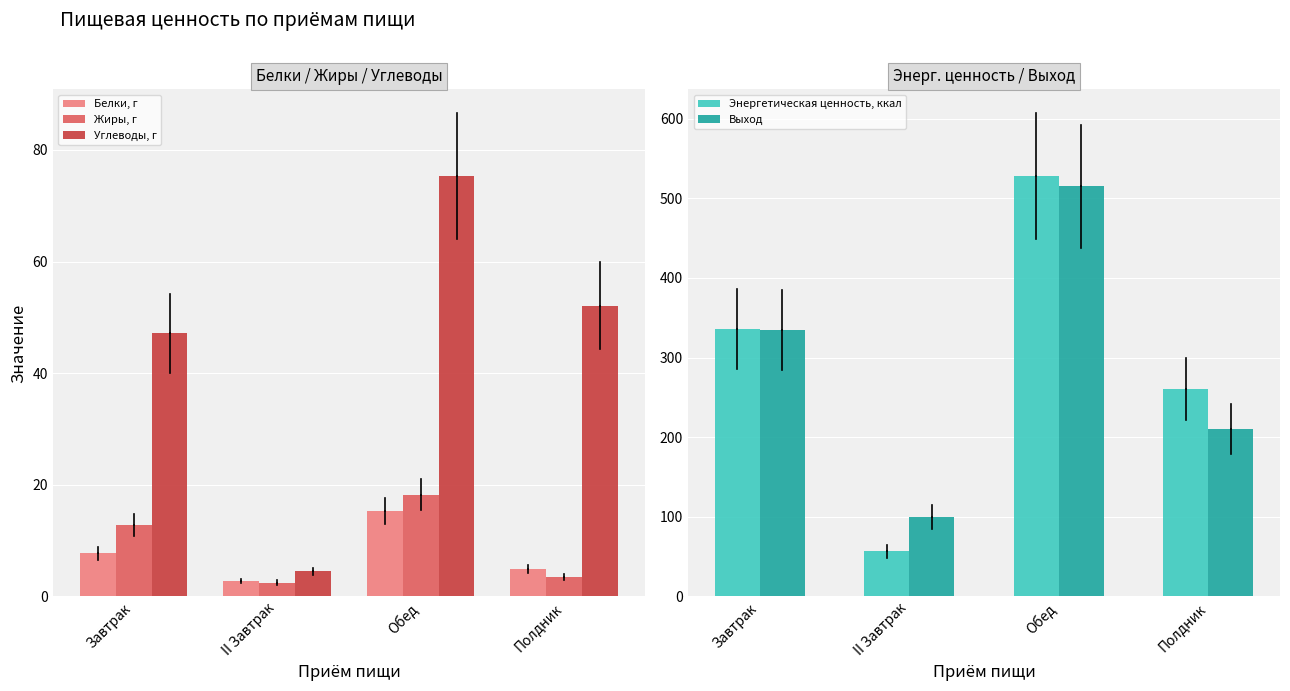

Reading left to right, extract all data points from this chart.

Белки, г: 7.8	2.8	15.3	4.9
Жиры, г: 12.8	2.5	18.2	3.5
Углеводы, г: 47.1	4.5	75.2	52.1
Энергетическая ценность, ккал: 335.6	56.5	527.2	260.0
Выход: 335.0	100.0	515.0	210.0